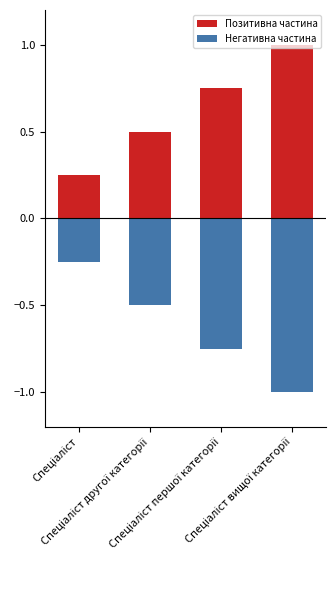

Which series has the largest total across all categories?

Позитивна частина